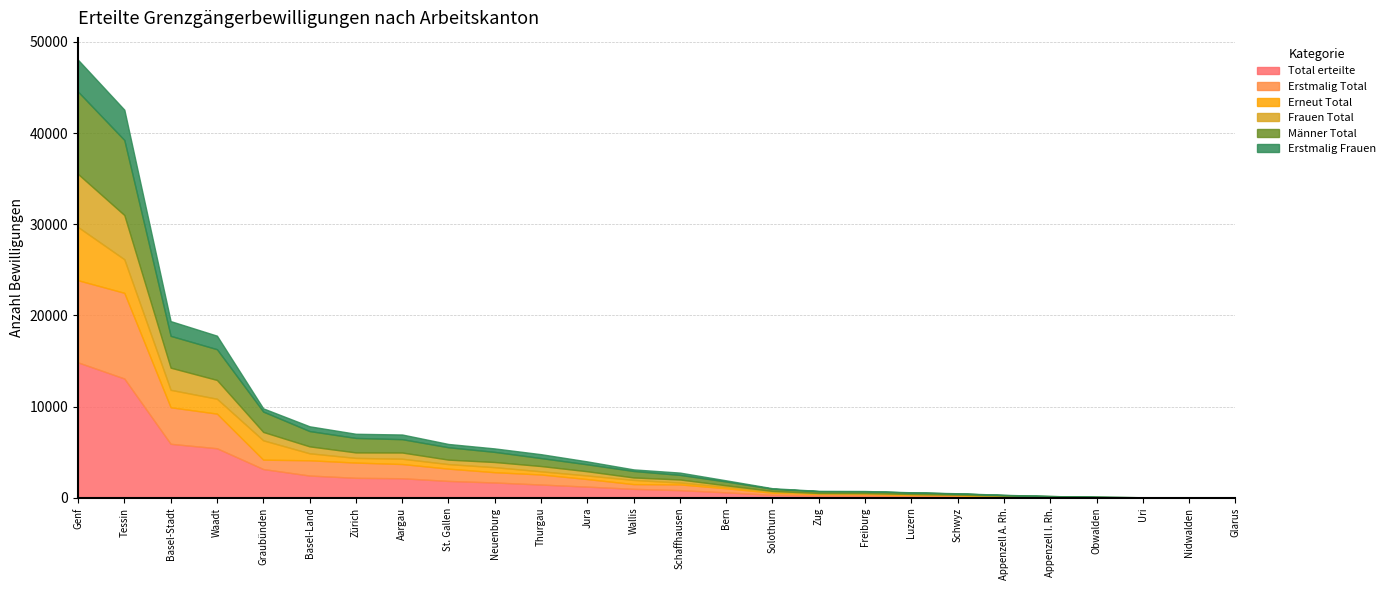

At which category does the chart reach its peak across all series?

Genf